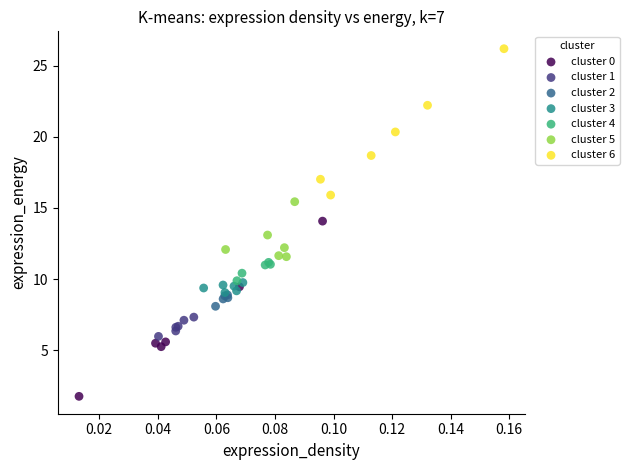

Which series has the widest spread of Y values?

cluster 0